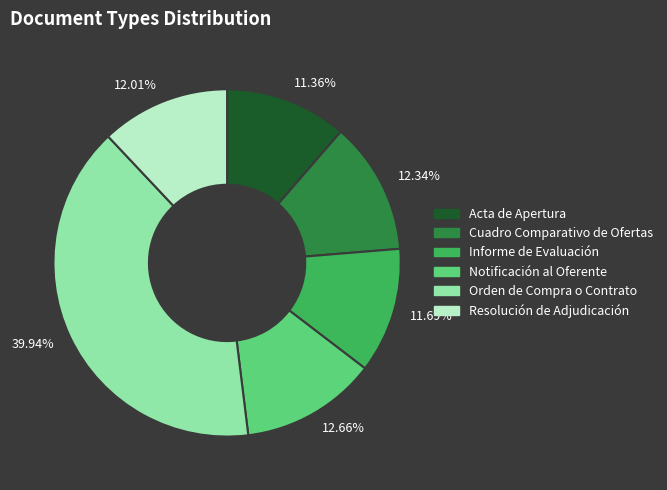

Count the number of slices in the pie.

6